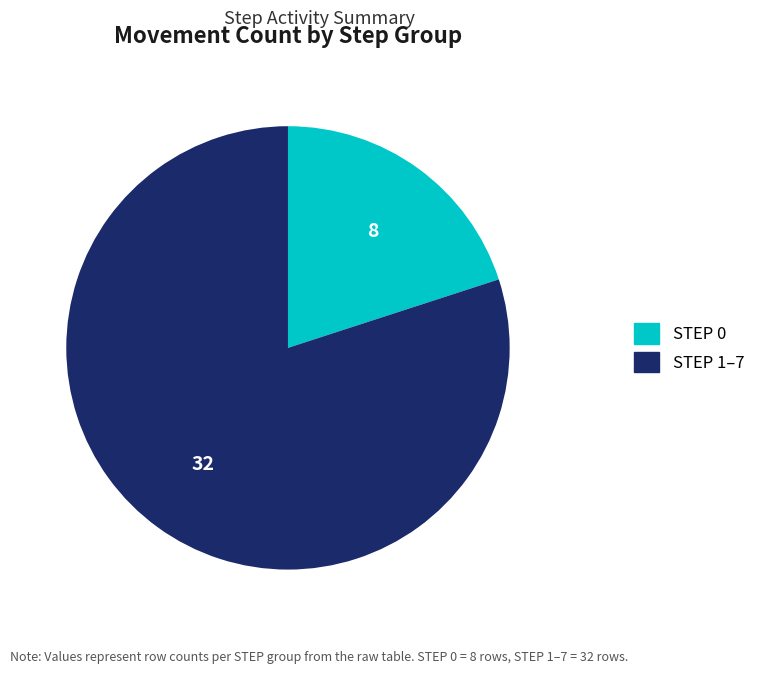

Does any single category account for the majority?

Yes